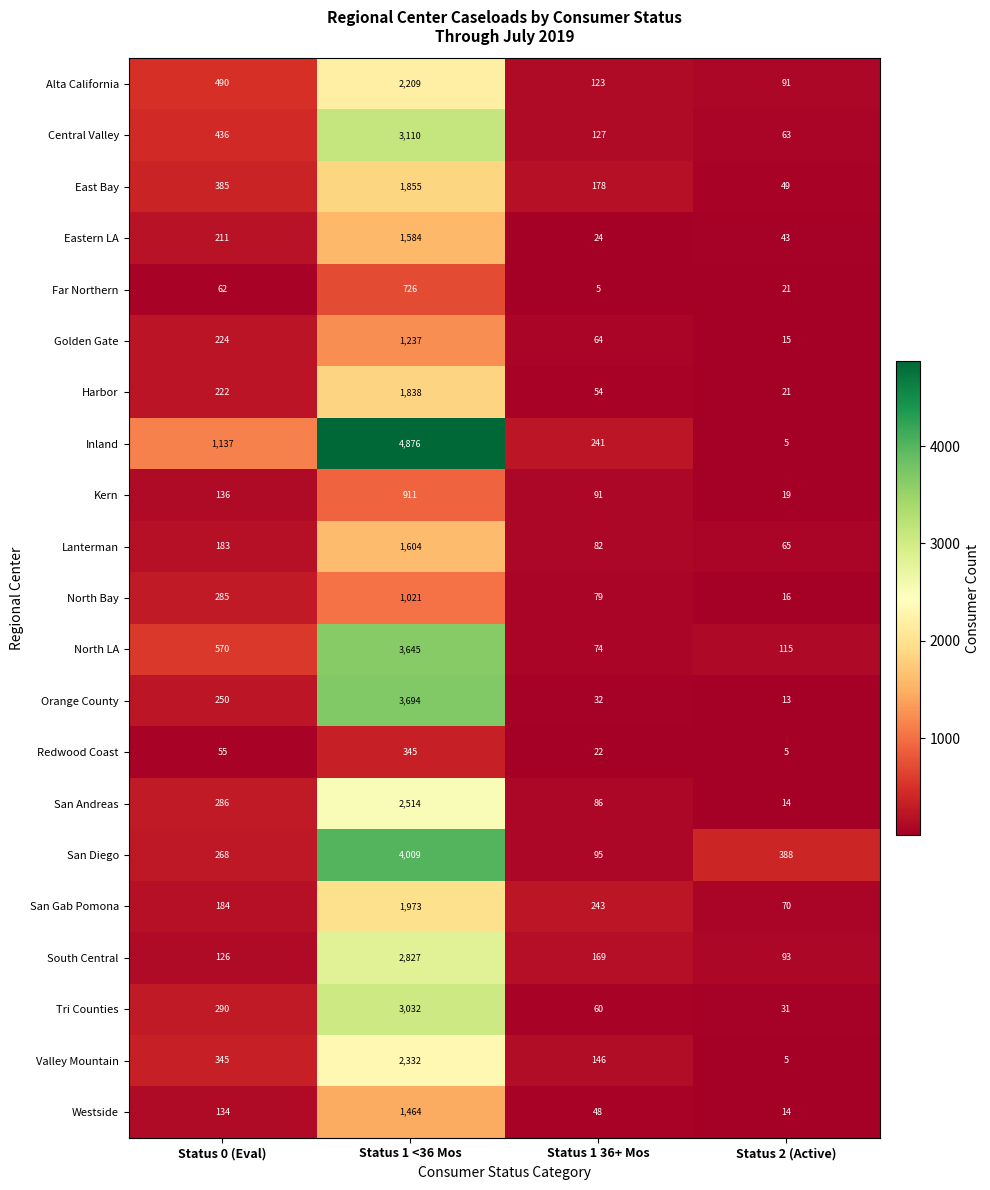

Which label corresponds to the largest value in the chart?

Status 1 <36 Mos